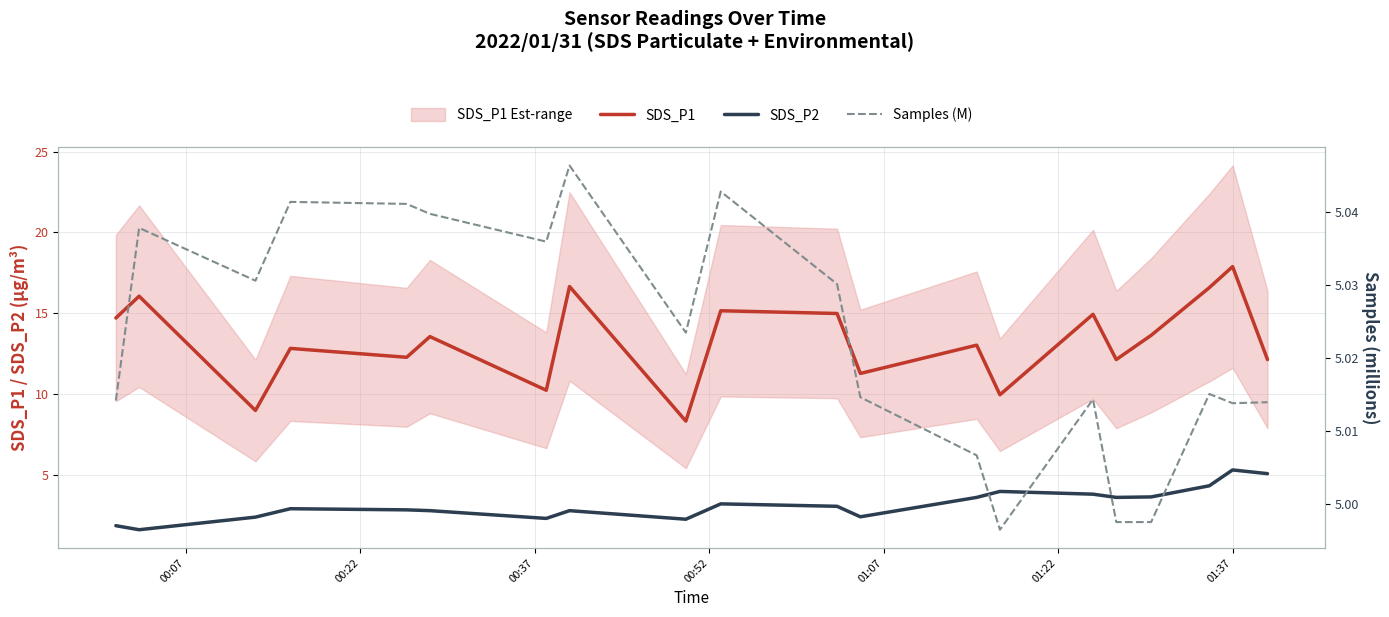

True or false: SDS_P1 and SDS_P2 intersect in this chart.

False